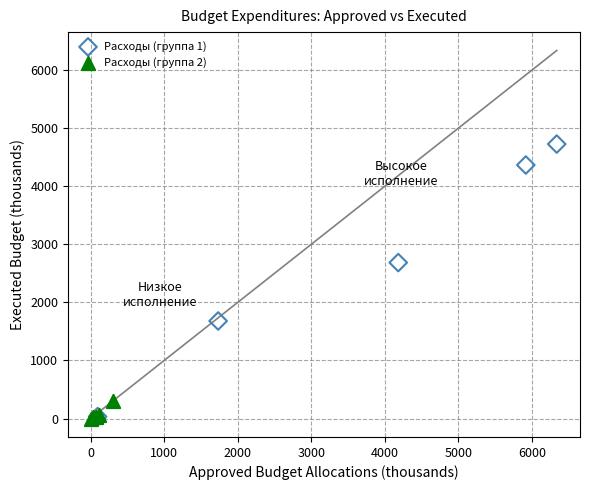

What are all the series names shown in the legend?

Расходы (группа 1), Расходы (группа 2)